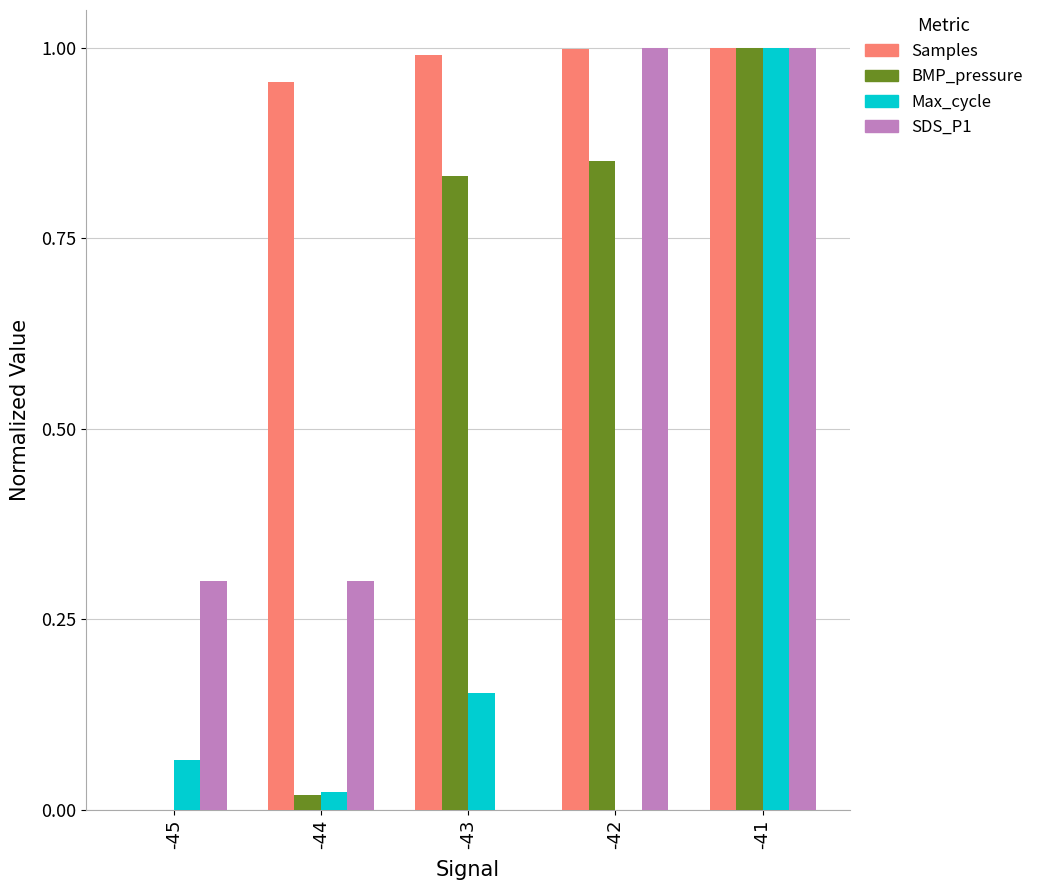

How many data points does each series have?

5